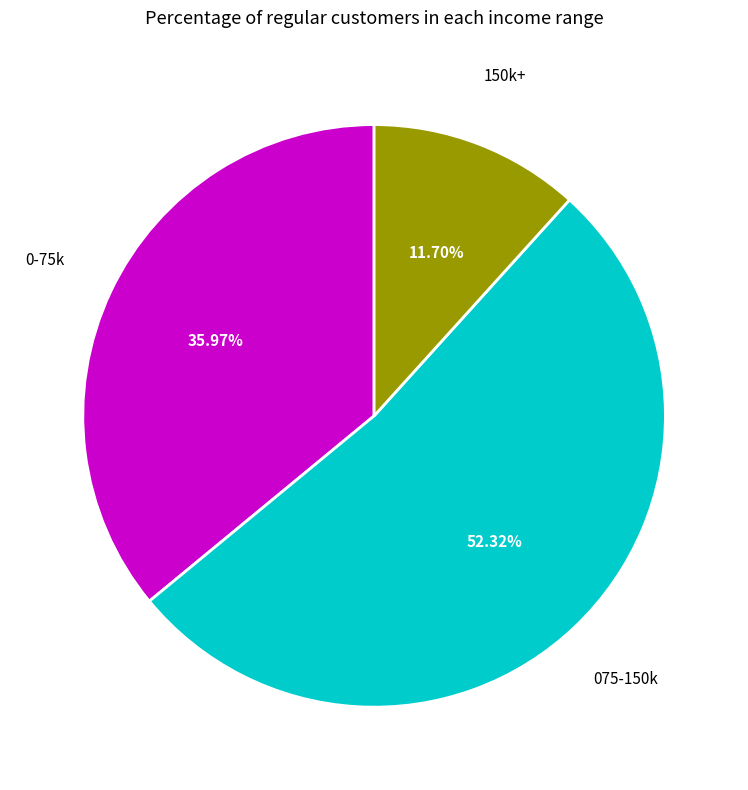

What is the ratio of the value at 0-75k to the value at 075-150k?

0.7